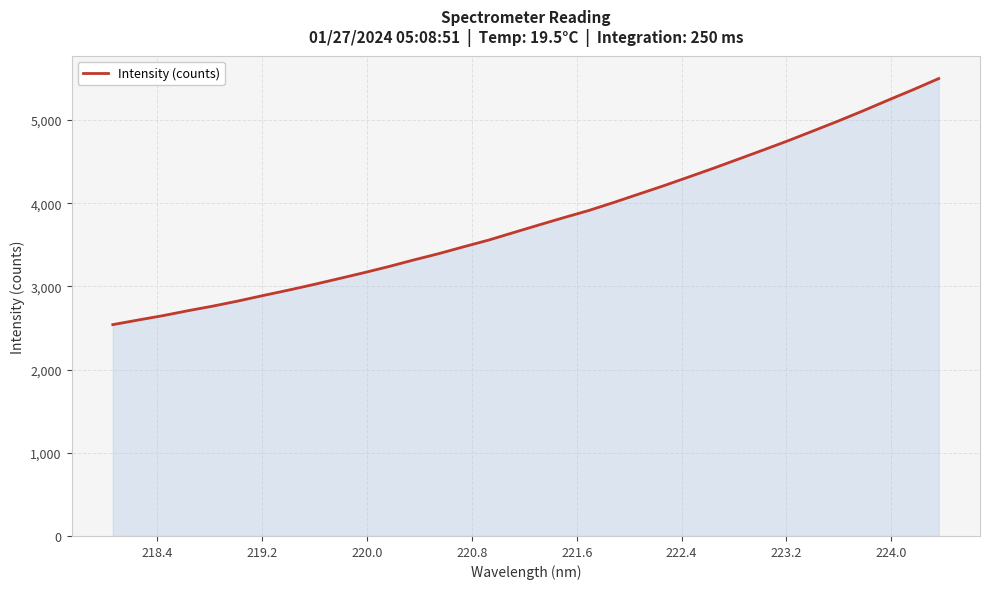

What is the greatest value displayed?

5499.4